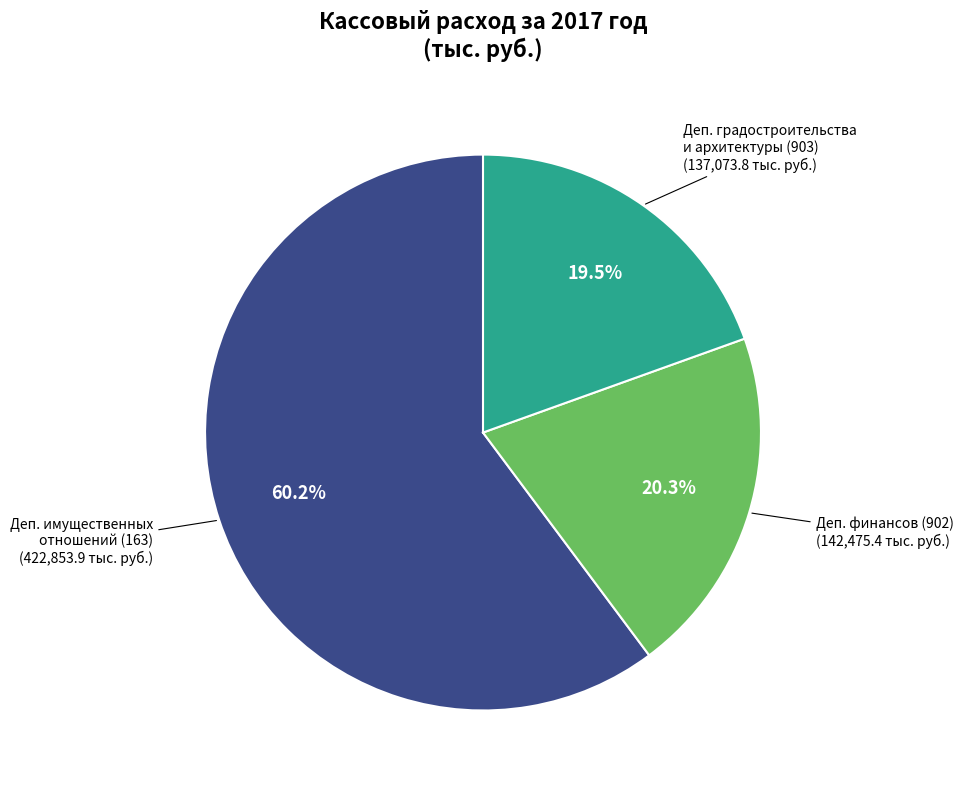

Does any single category account for the majority?

Yes